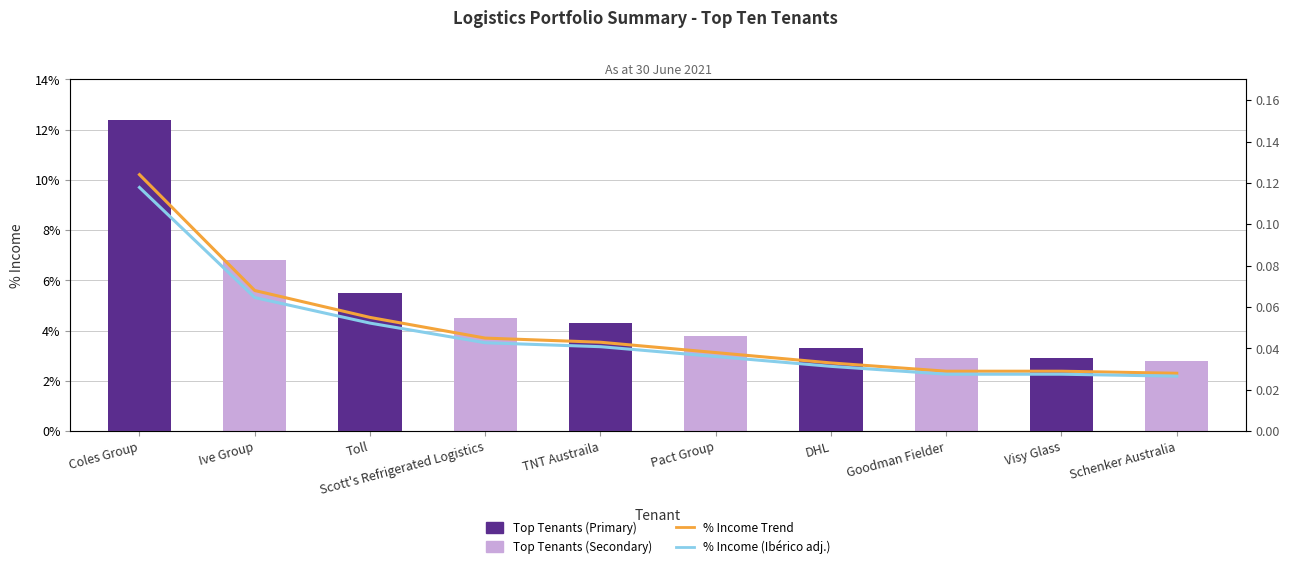

Rank the categories by value from lowest to highest.

Schenker Australia, Goodman Fielder, Visy Glass, DHL, Pact Group, TNT Austraila, Scott's Refrigerated Logistics, Toll, Ive Group, Coles Group